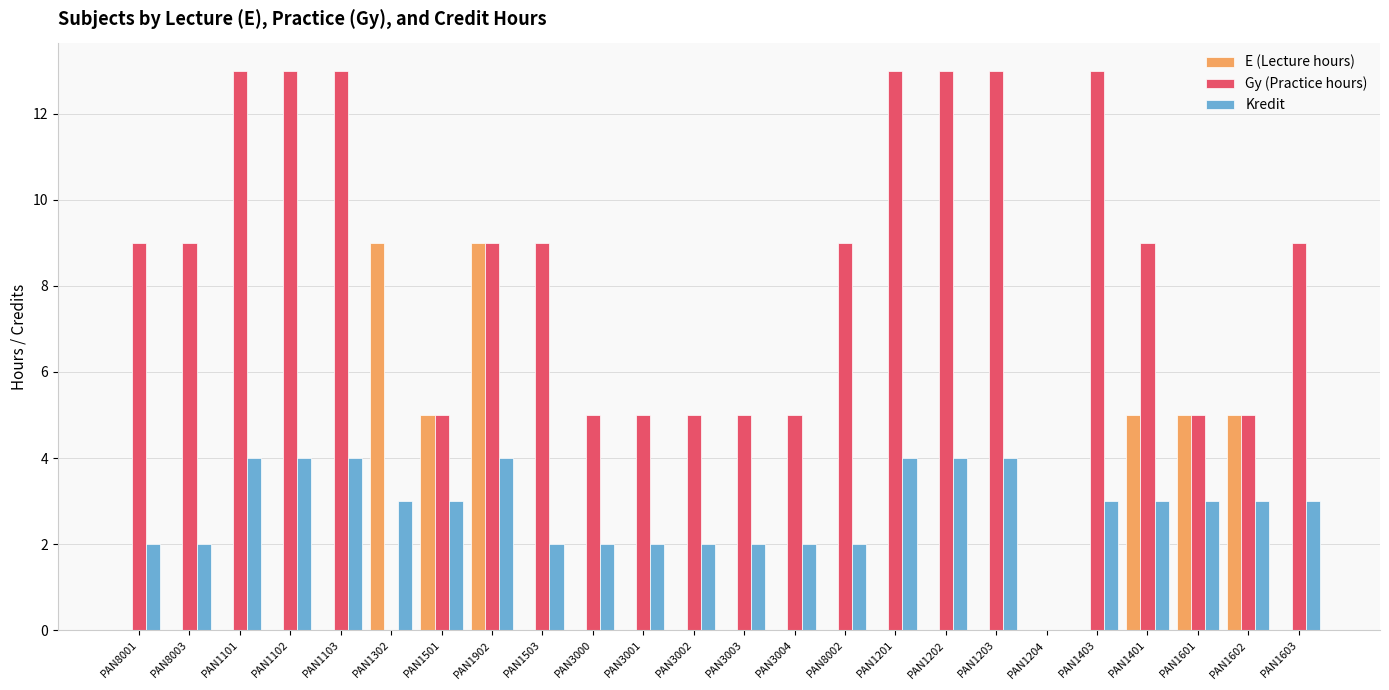

What is the sum of all E (Lecture hours) values?

38